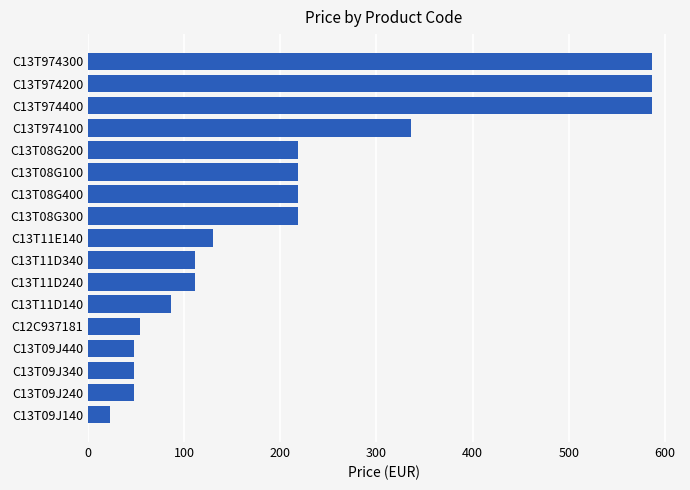

Which has a higher value, C13T11D240 or C13T08G300?

C13T08G300